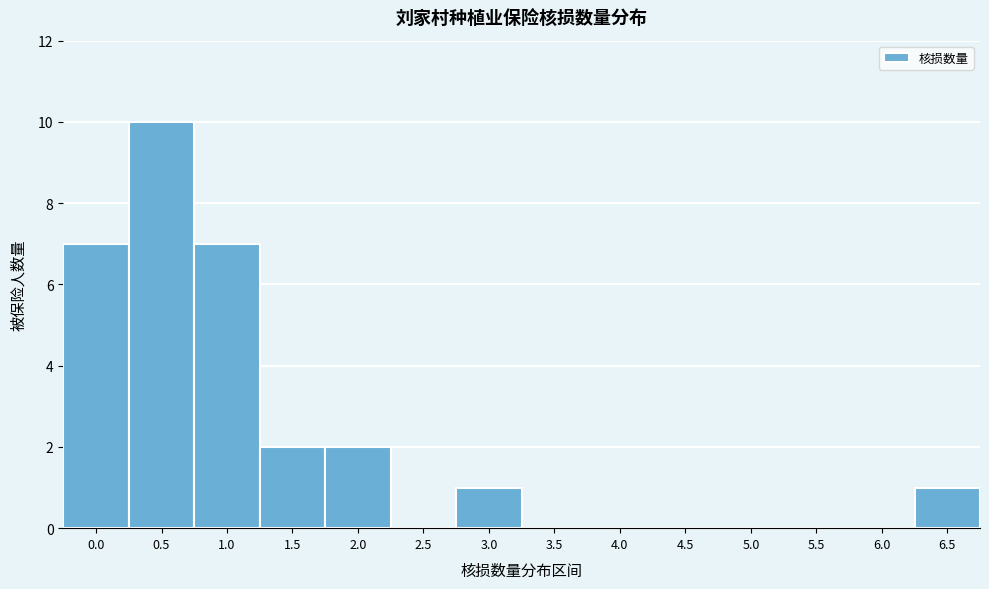

Reading right to left, transcribe all the data shown in this chart.

6.5=1	6.0=0	5.5=0	5.0=0	4.5=0	4.0=0	3.5=0	3.0=1	2.5=0	2.0=2	1.5=2	1.0=7	0.5=10	0.0=7